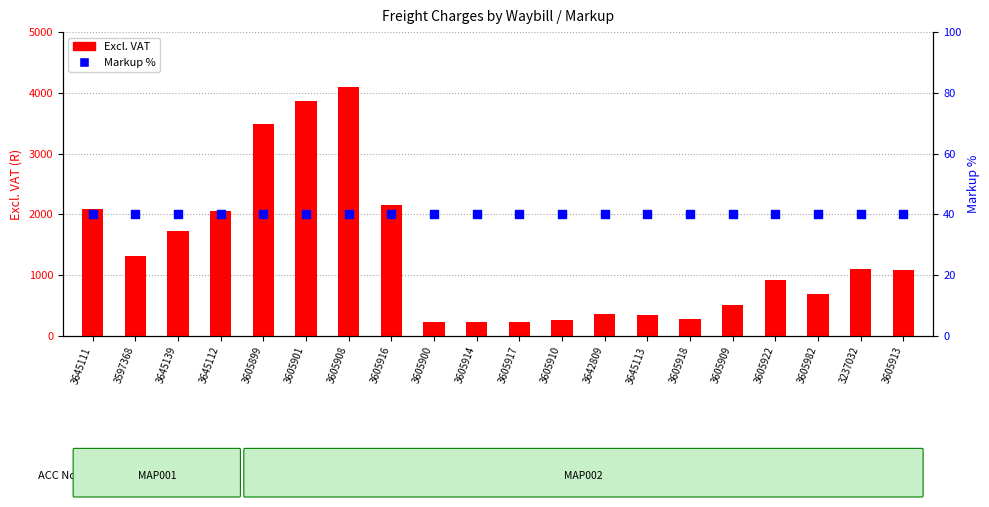

At which category is the sum across all series the highest?

3605908